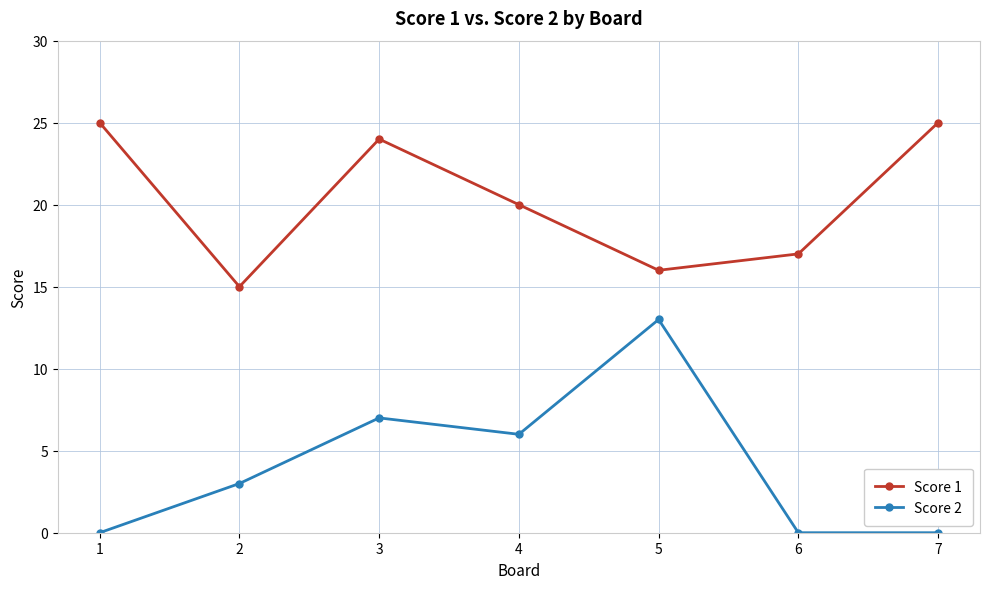

At 5, list the series in order from largest to smallest.

Score 1, Score 2